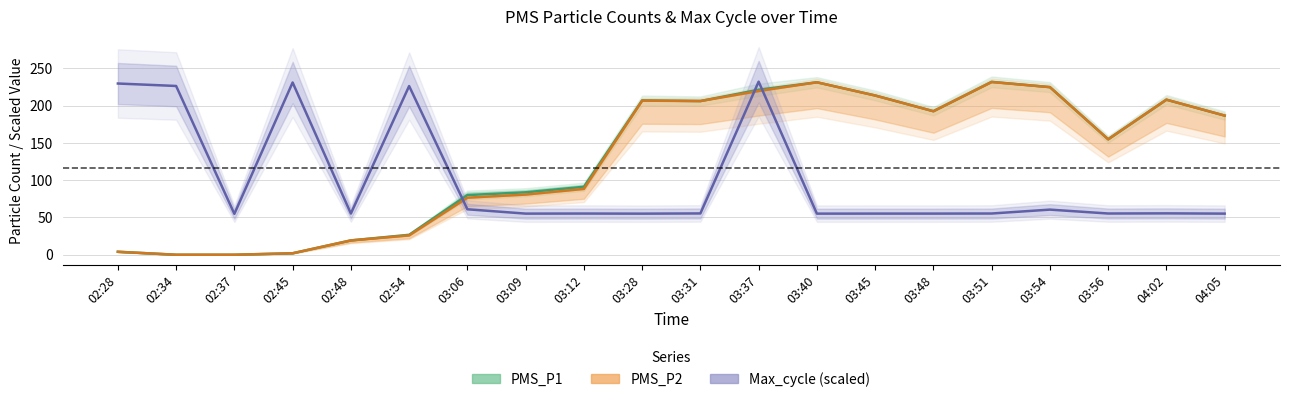

How many intersections are there between Max_cycle (scaled) and PMS_P2?

3